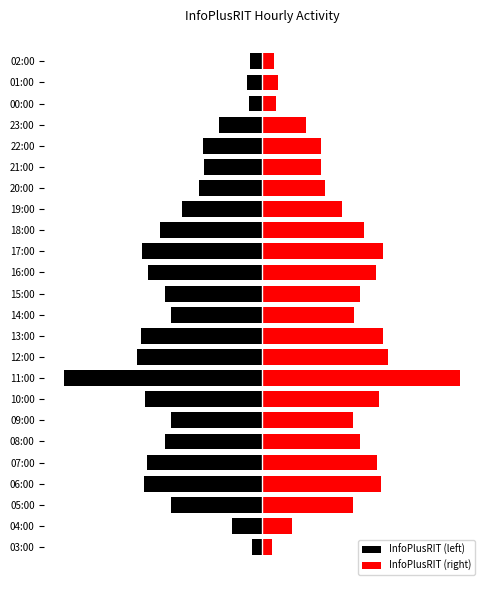

What is the value of the InfoPlusRIT (right) bar at the 9th from the left?

6361.5